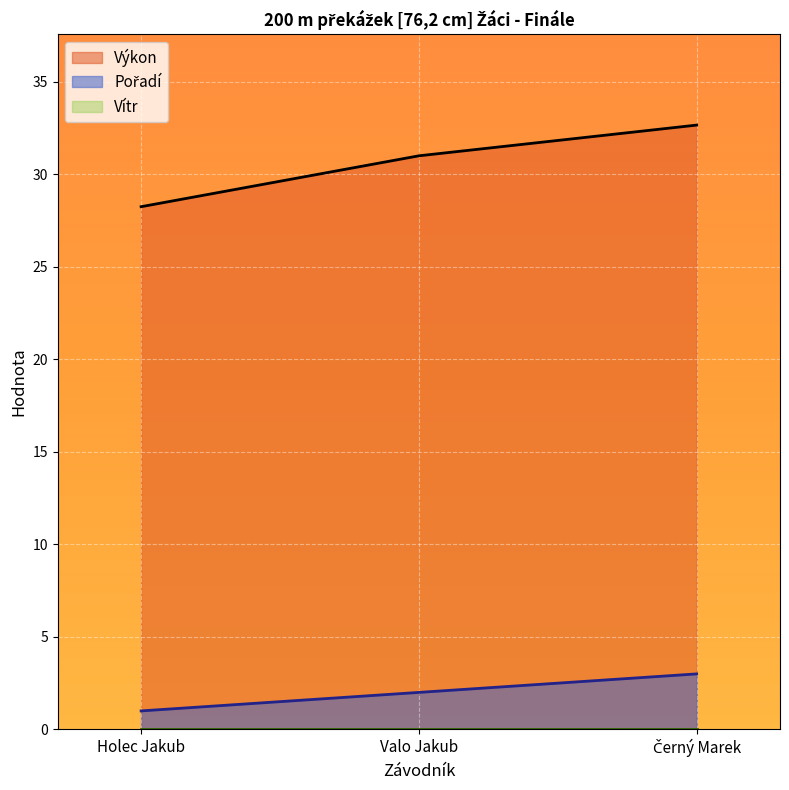

At which category does the chart reach its peak across all series?

Černý Marek